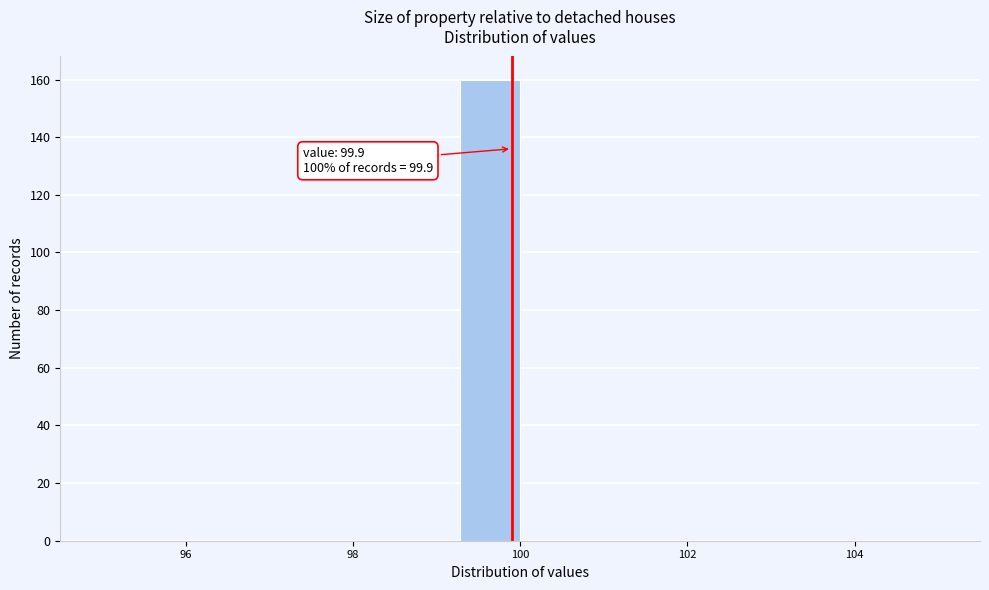

Around what value on the x-axis is the tallest bar? Give the approximate position of its centre, as read against the axis.

99.6